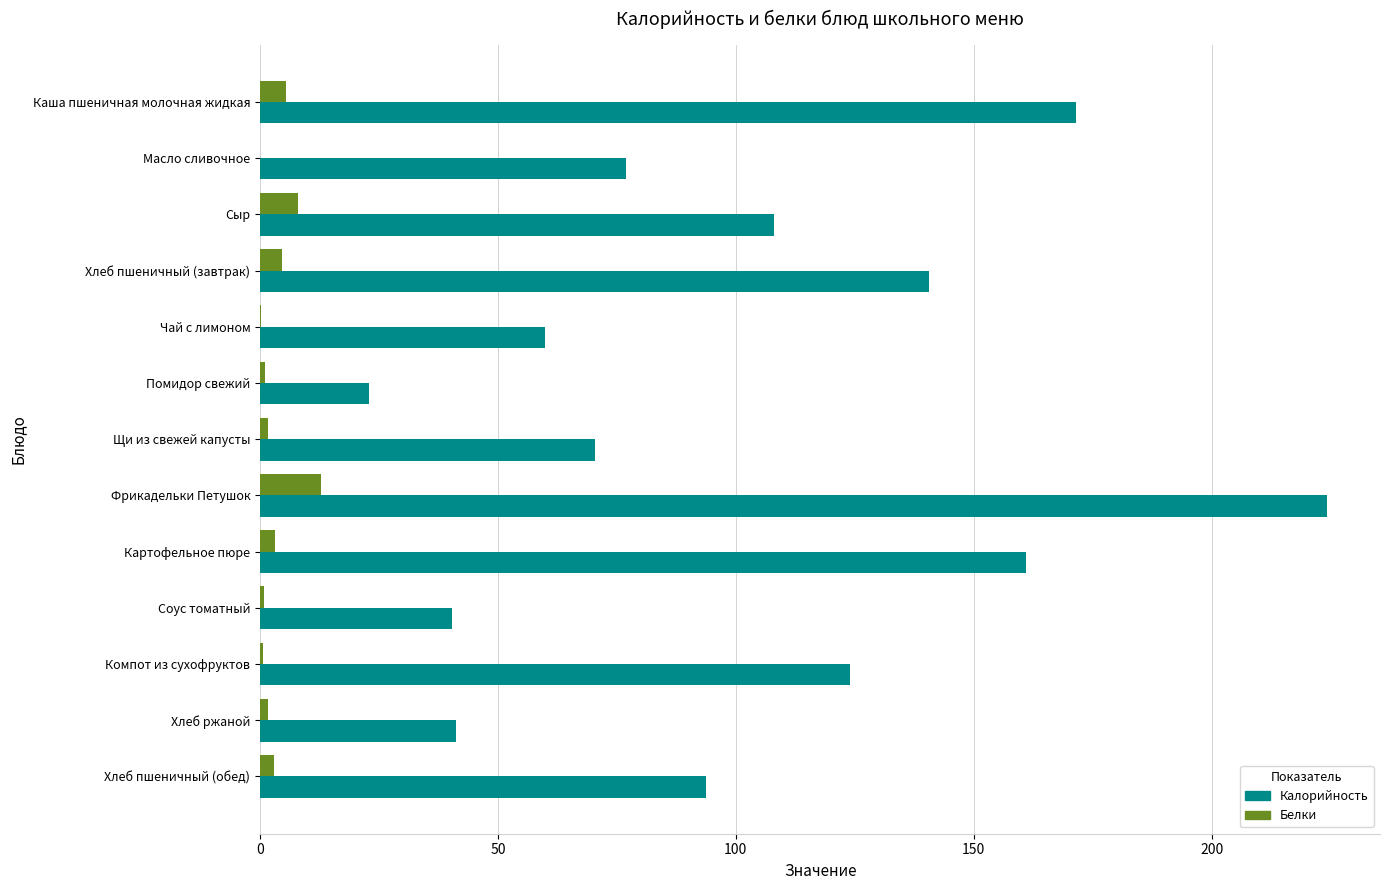

True or false: Калорийность has a value of 23.0 at Помидор свежий.

True